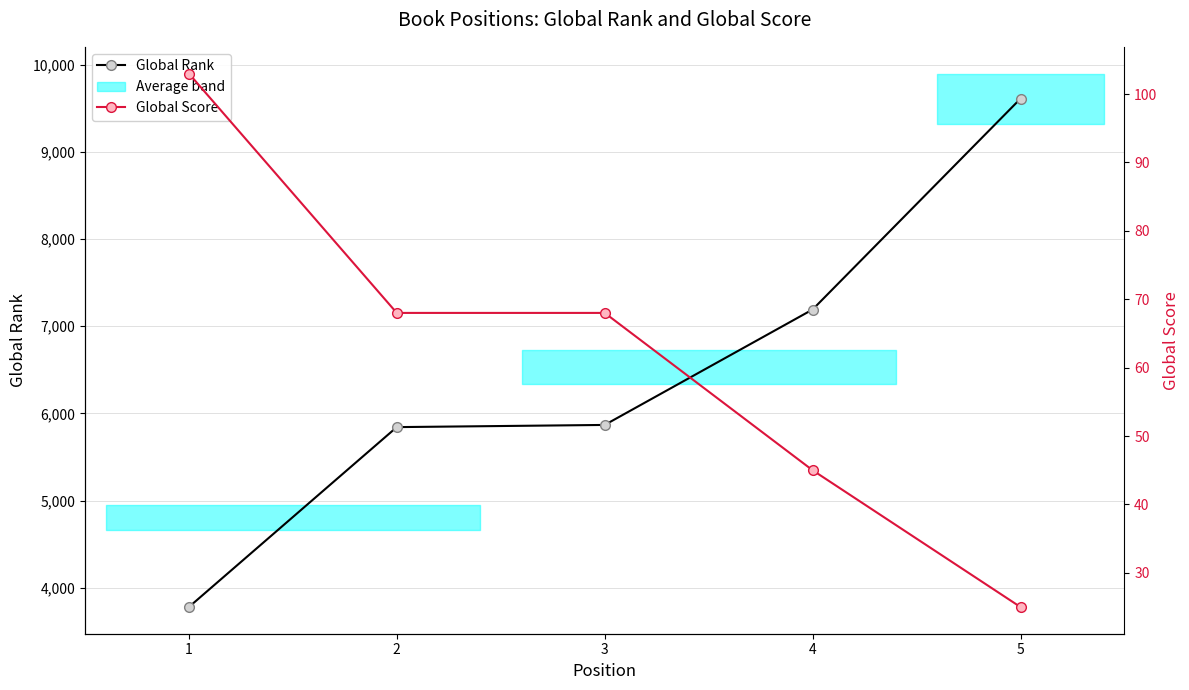

Which series has the largest range (max minus min)?

Global Rank